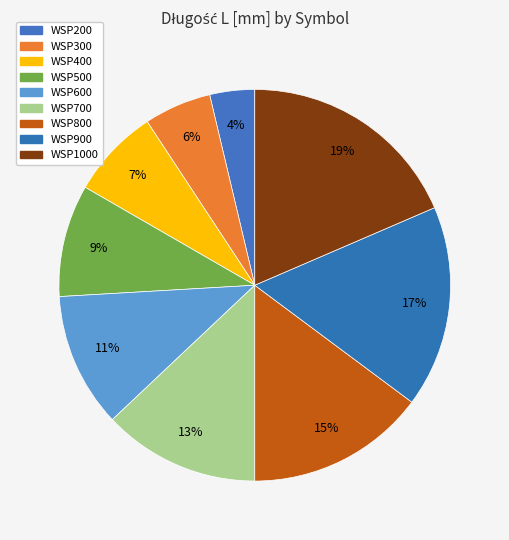

What is the smallest slice in the pie chart?

WSP200